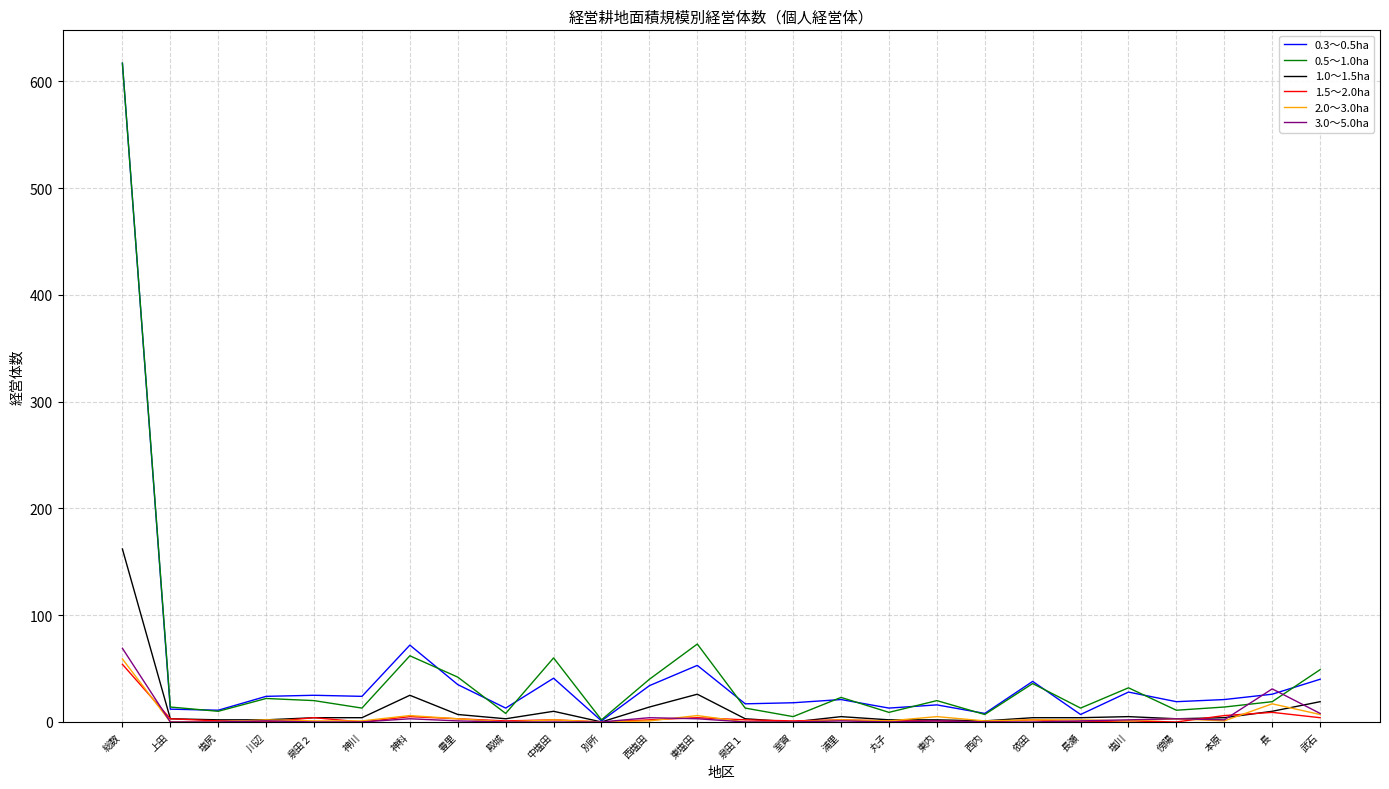

At which category is the sum across all series the highest?

総数